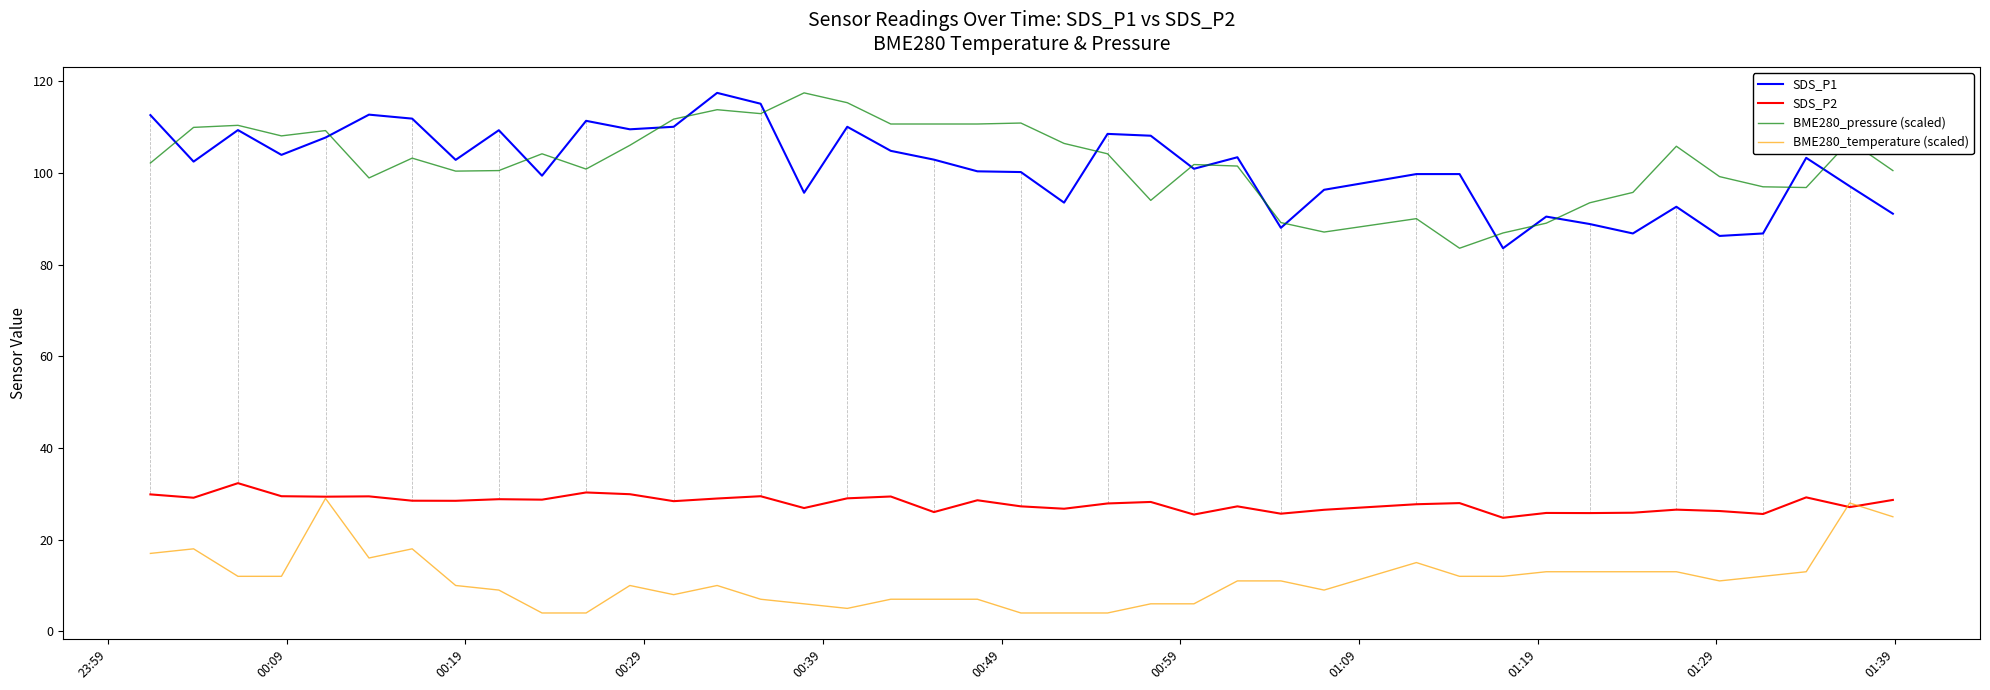

True or false: SDS_P2 and SDS_P1 cross at least once.

False